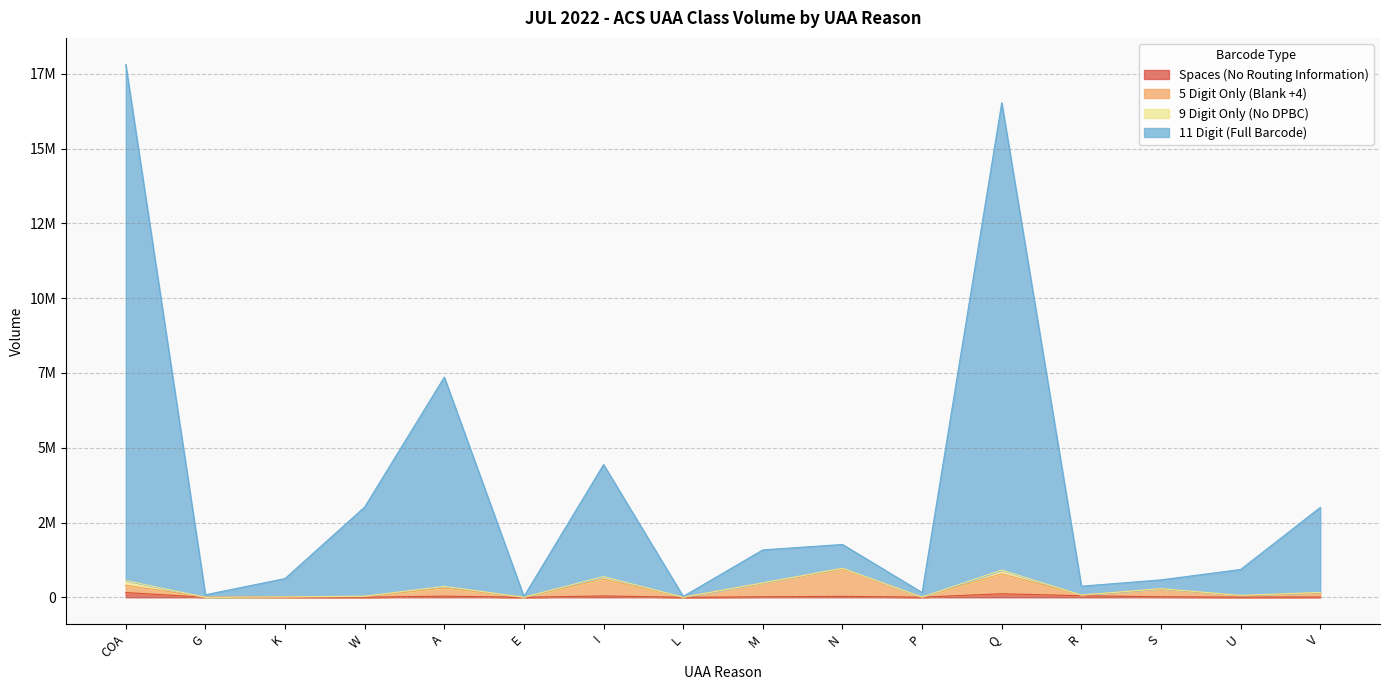

At which label does 5 Digit Only (Blank +4) reach its peak?

N